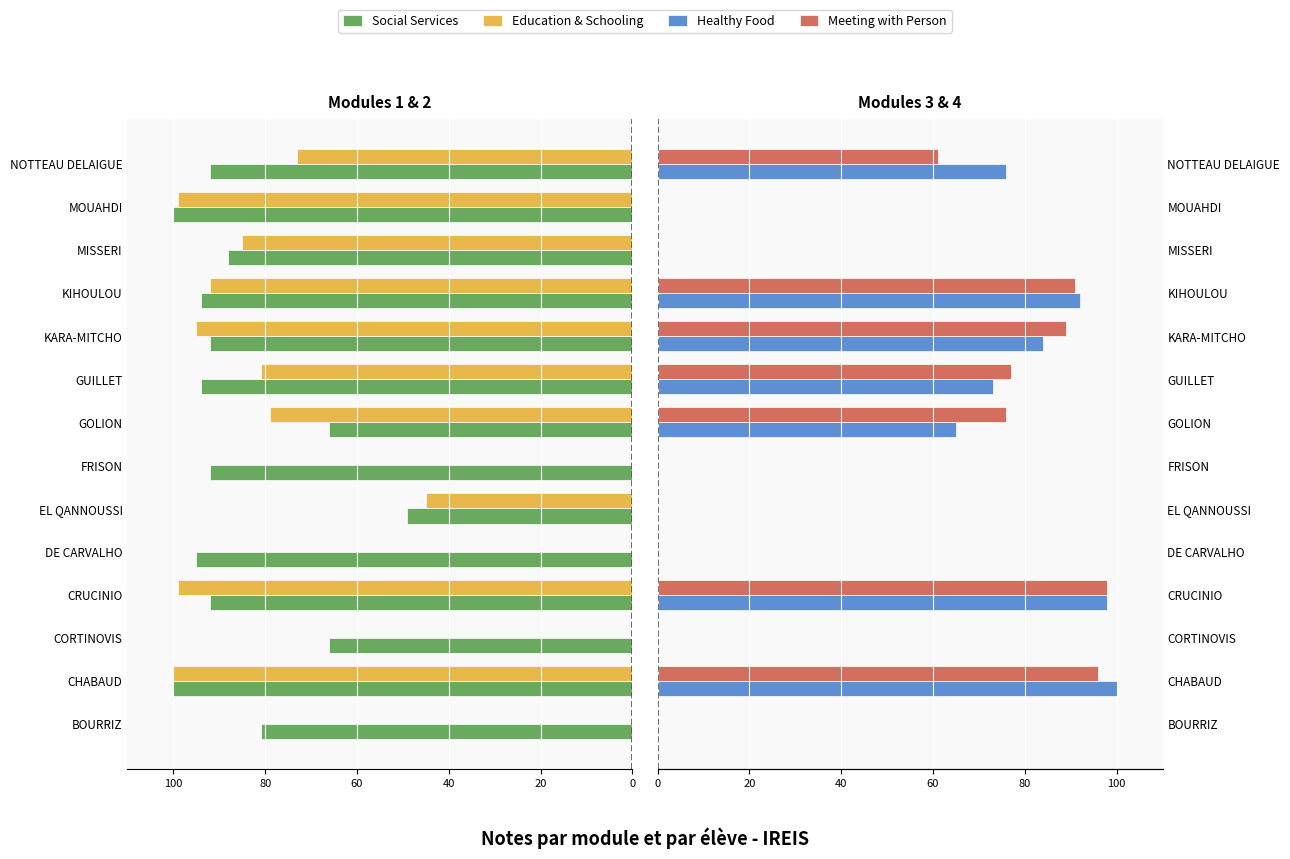

What position from the left is DE CARVALHO?

5